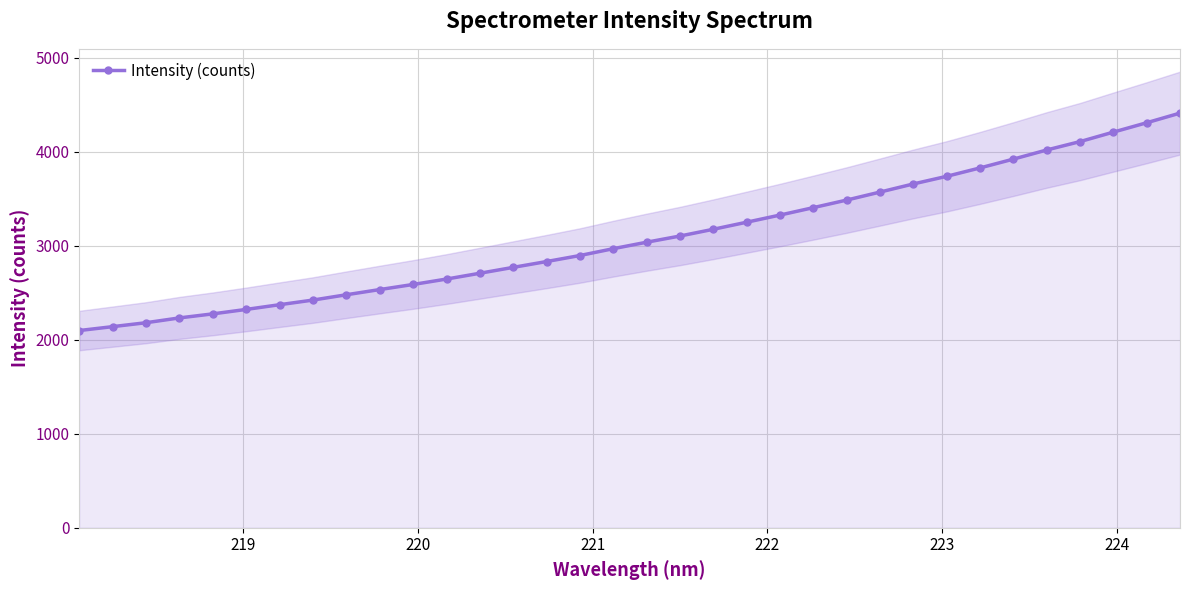

What is the smallest value displayed?

2097.6